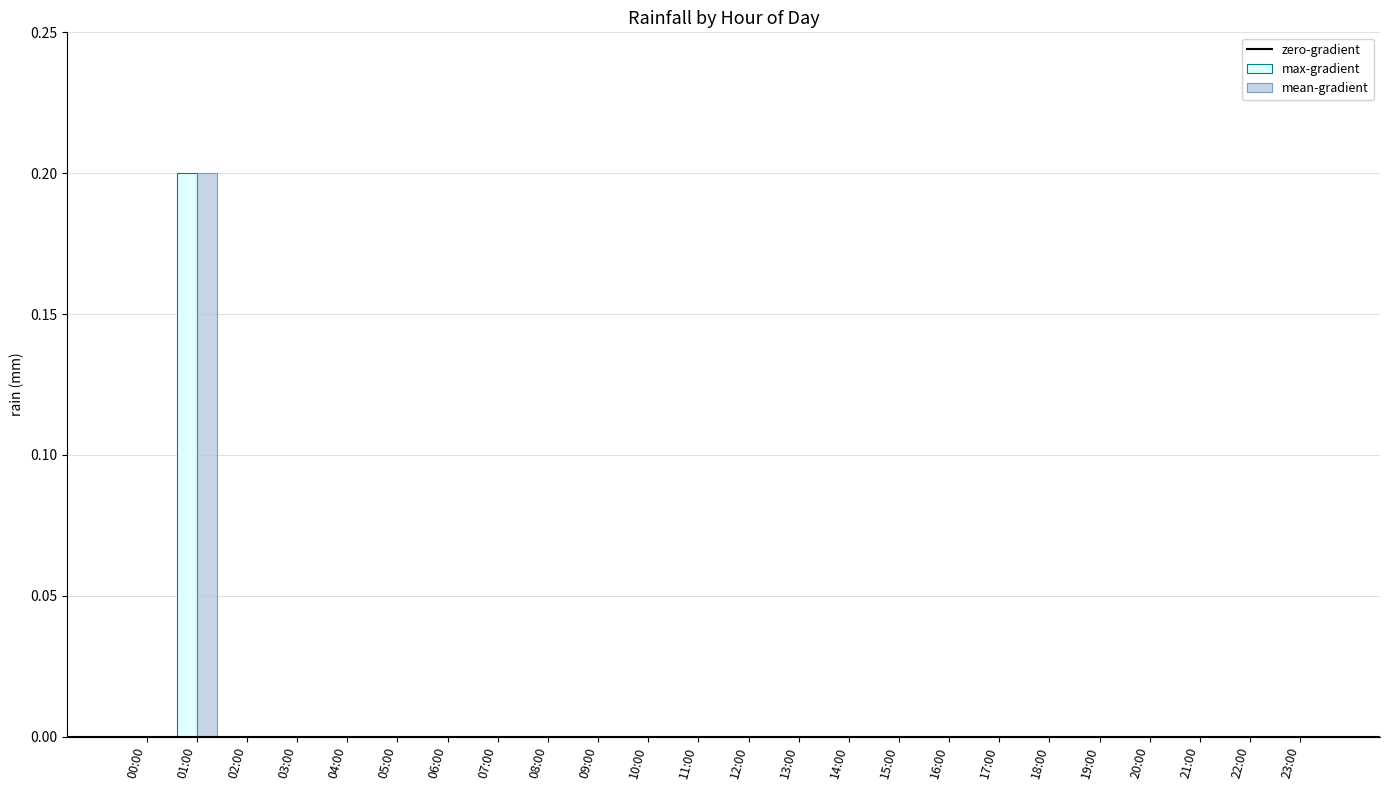

What is the sum of all mean-gradient values?

0.2